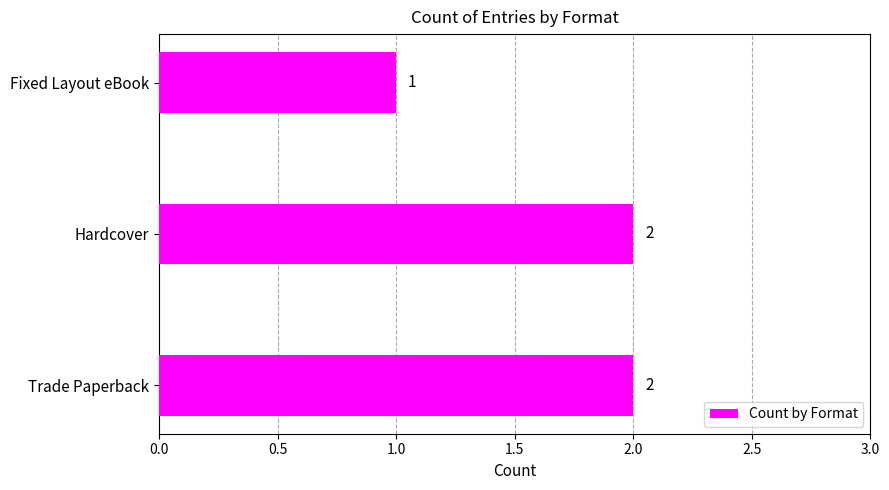

What is the sum of all values?

5